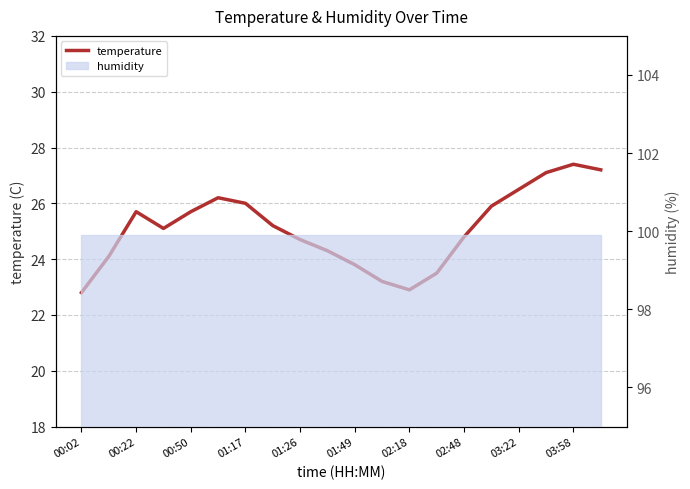

True or false: the data shows 26.5 at 03:22.

True